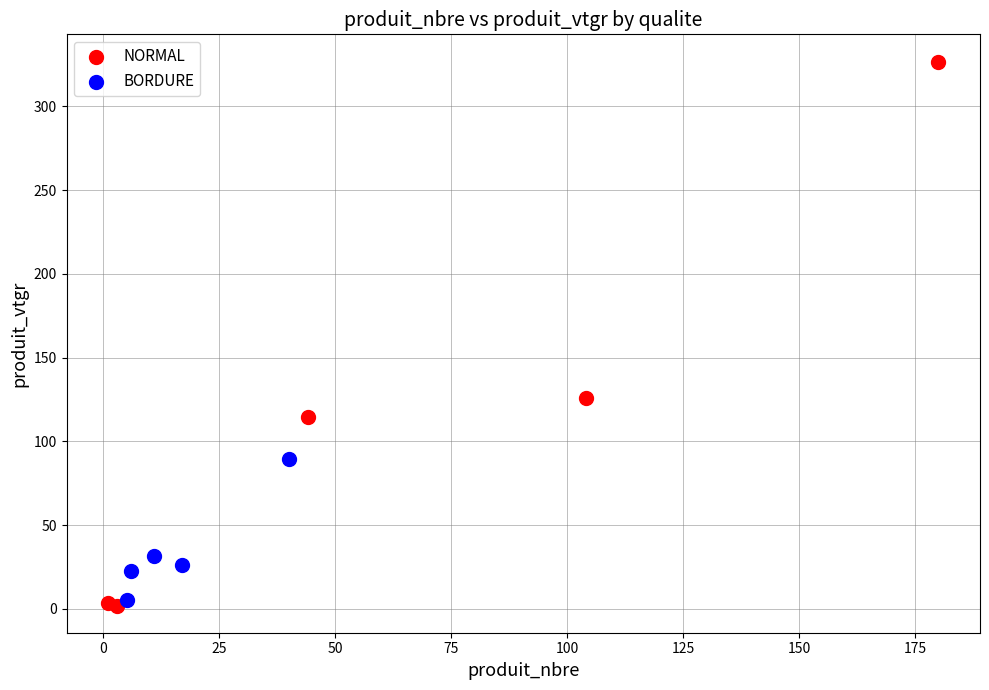

Which series has the largest Y range (max minus min)?

NORMAL